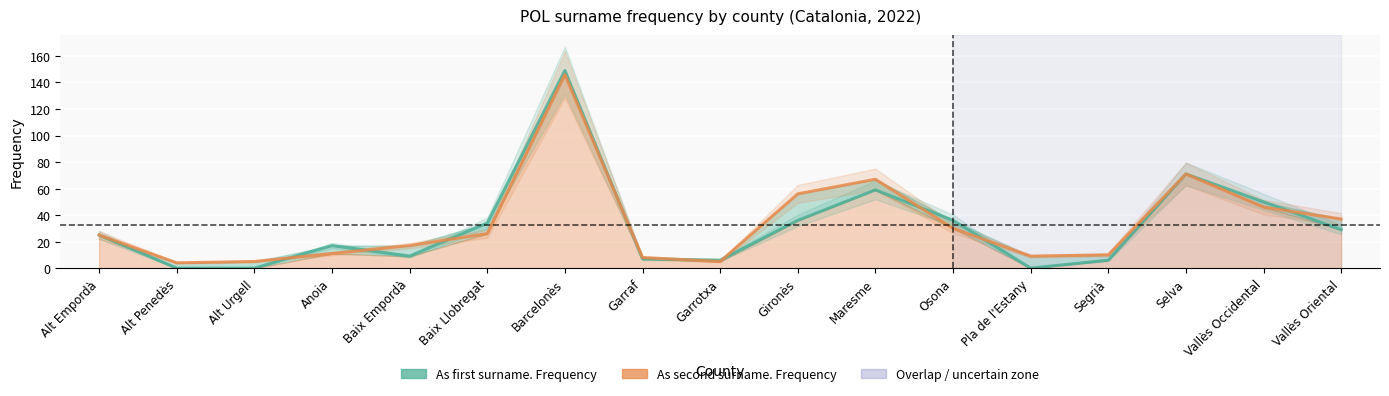

What is the sum of the As second surname. Frequency values at Barcelonès and Alt Urgell?

151